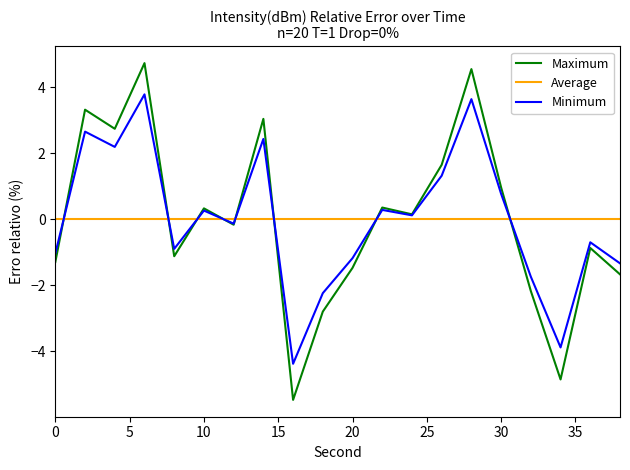

List the series in order of their peak value, lowest first.

Average, Minimum, Maximum